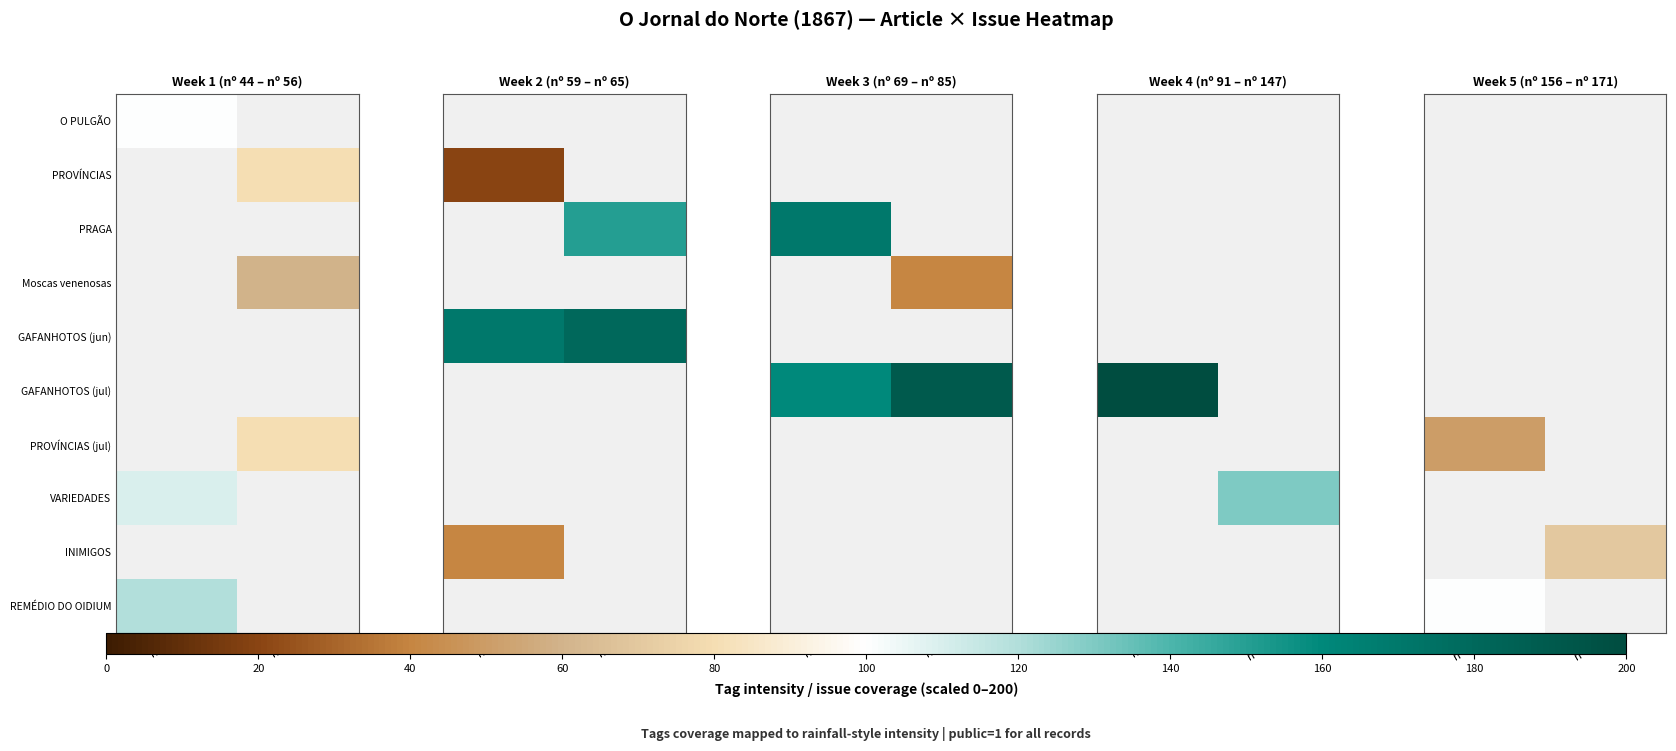

Count the number of data series in this chart.

10